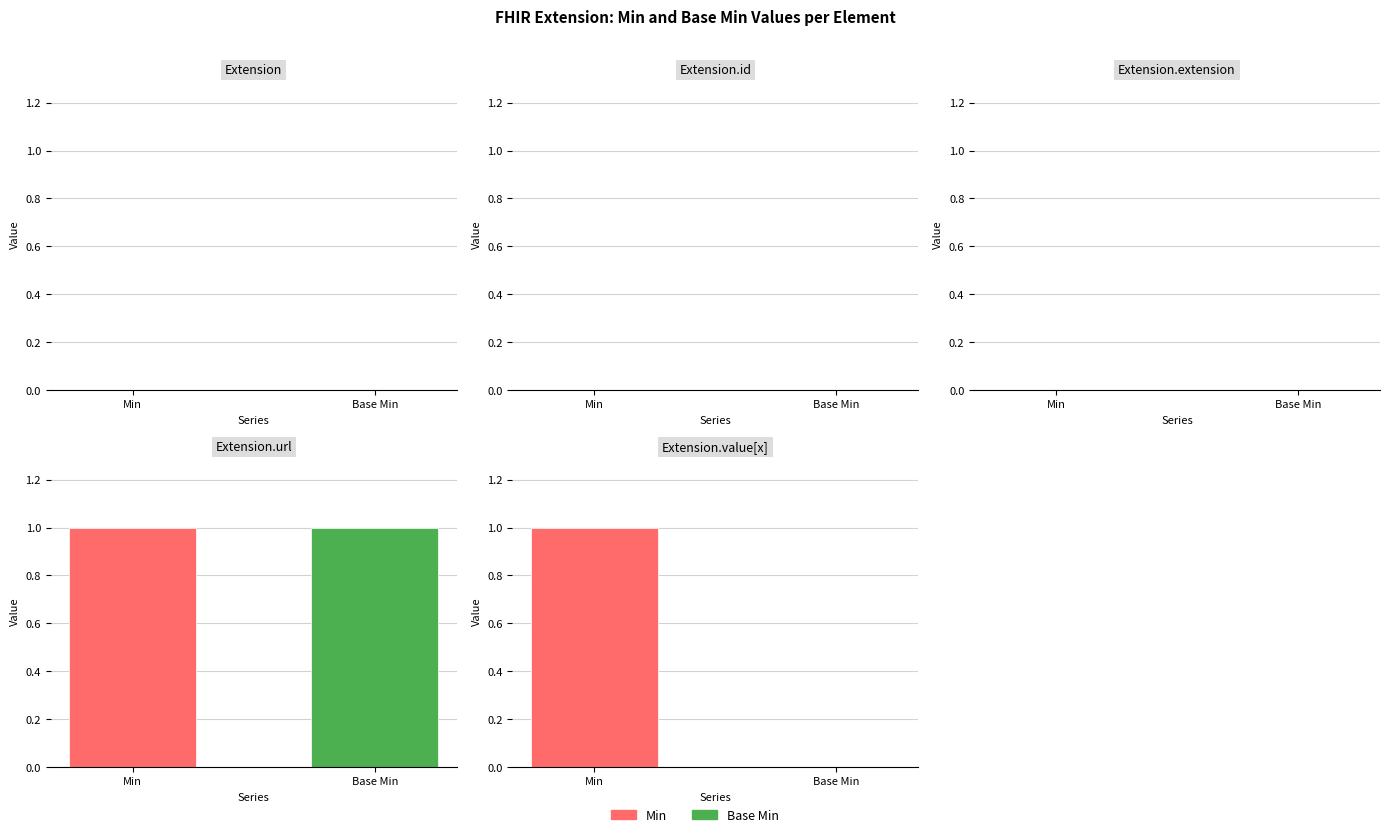

Reading right to left, transcribe all the data shown in this chart.

Min: Extension.value[x]=1	Extension.url=1	Extension.extension=0	Extension.id=0	Extension=0
Base Min: Extension.value[x]=0	Extension.url=1	Extension.extension=0	Extension.id=0	Extension=0